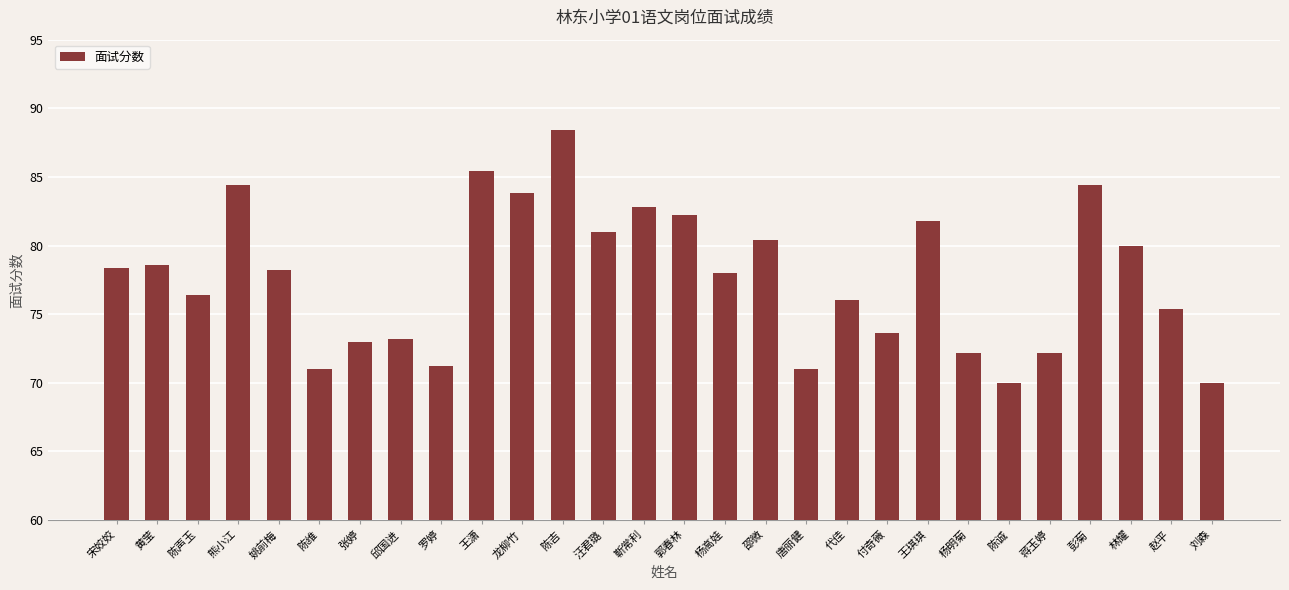

What is the sum of the values at 张婷 and 彭菊?

157.4